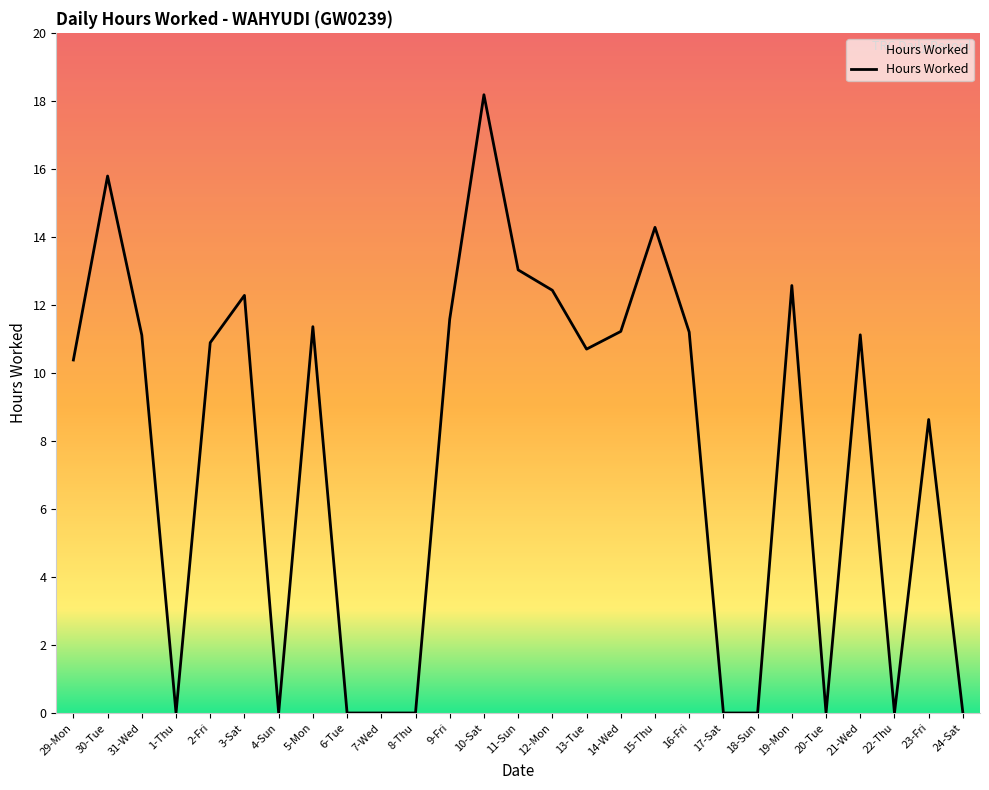

How many categories are shown in the chart?

27